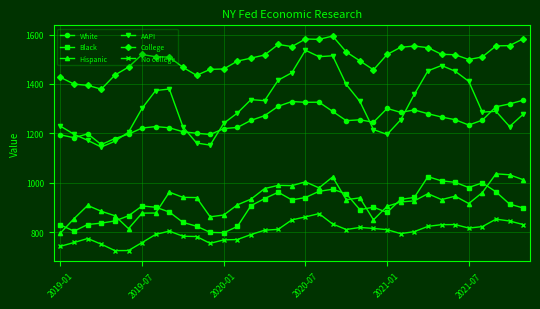

True or false: AAPI and Hispanic intersect in this chart.

False